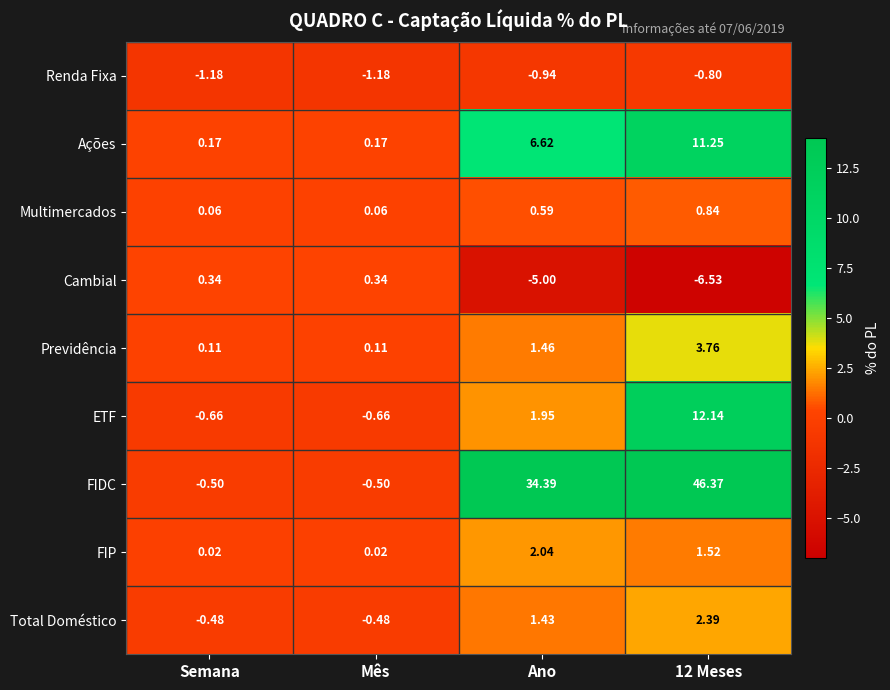

Which series changed the most between Ano and 12 Meses?

FIDC